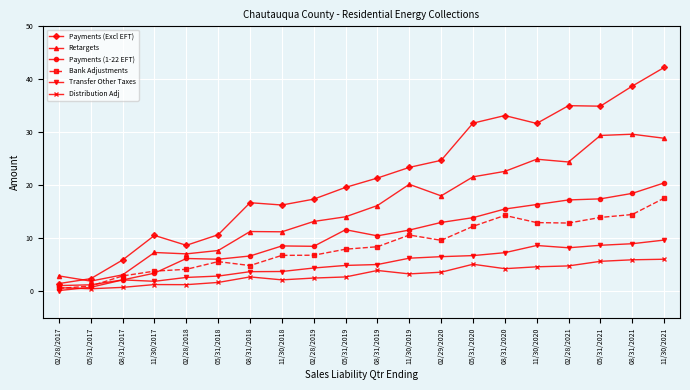

Which category has the highest value in the Bank Adjustments series?

11/30/2021